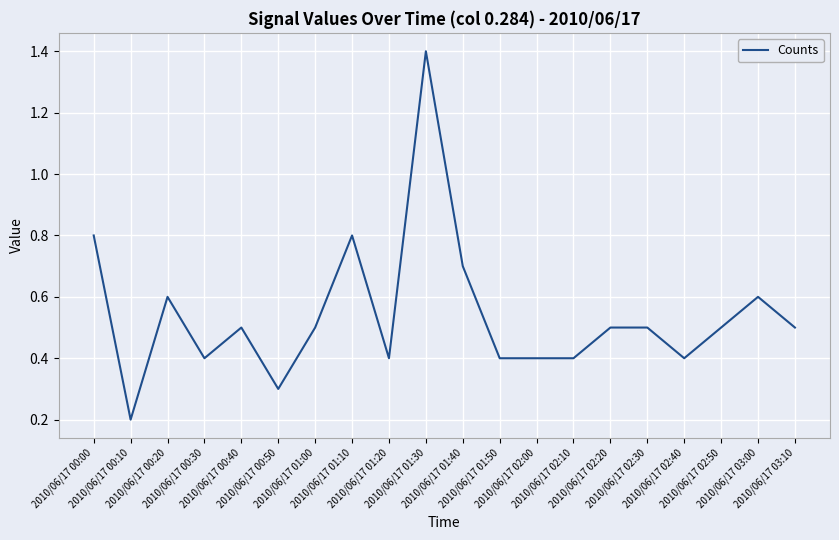

What is the maximum value shown in the chart?

1.4